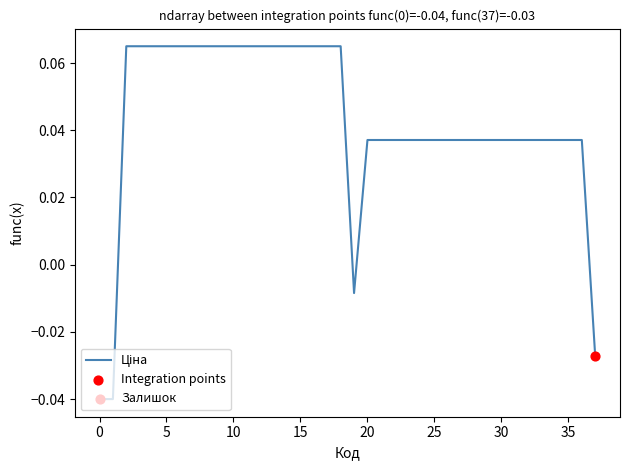

Does the chart have visible grid lines?

No